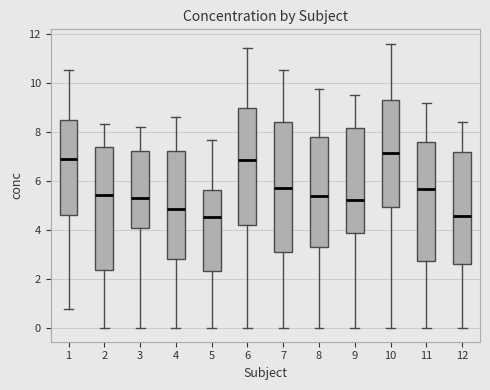

Which box is the tallest, from its lower edge to its upper edge?

7